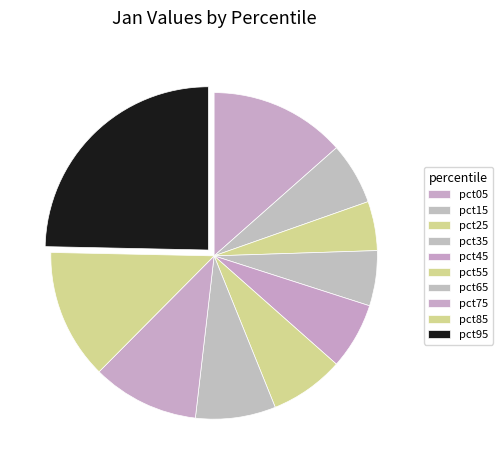

How many slices are in this pie chart?

10